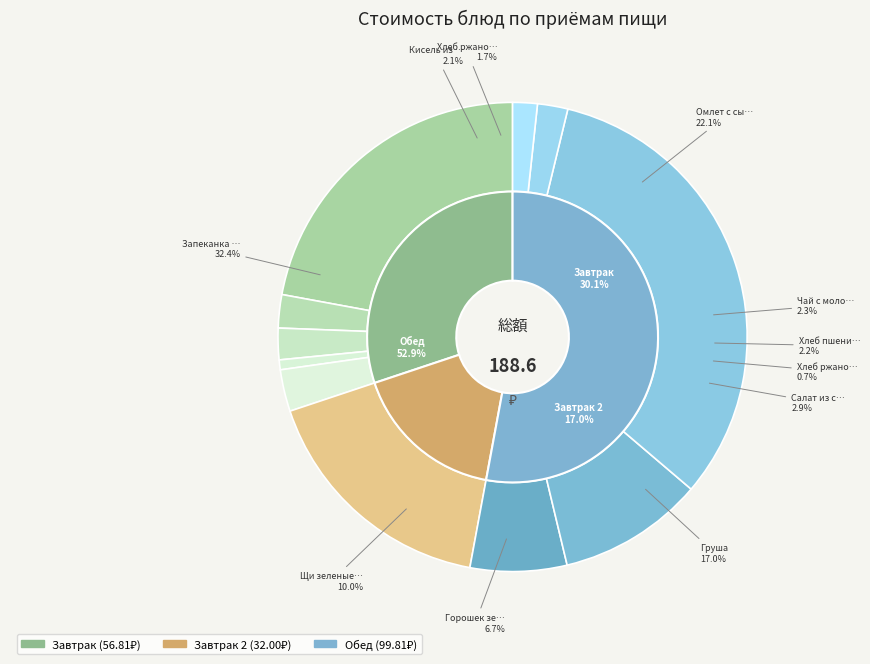

Which has a higher value, Чай с молоком or Кисель из сока плодового?

Чай с молоком